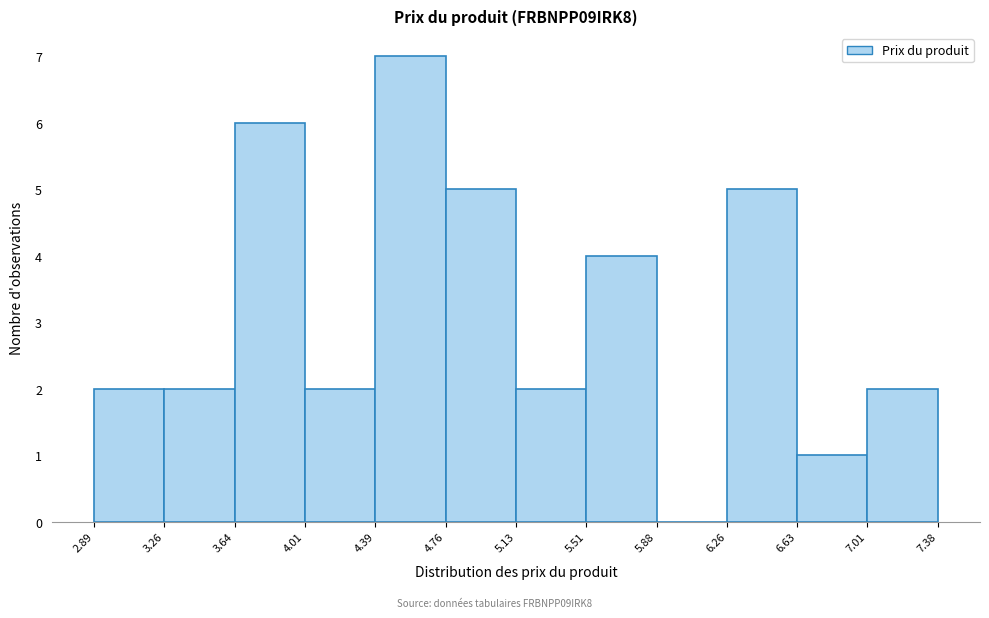

Reading left to right, transcribe this chart: for each bar, give the range it covers on the x-axis and its height. The values are not printed on the chart, so give them approximately, as read against the axis.

2.89 to 3.26: 2
3.26 to 3.64: 2
3.64 to 4.01: 6
4.01 to 4.39: 2
4.39 to 4.76: 7
4.76 to 5.13: 5
5.13 to 5.51: 2
5.51 to 5.88: 4
5.88 to 6.26: 0
6.26 to 6.63: 5
6.63 to 7.01: 1
7.01 to 7.38: 2